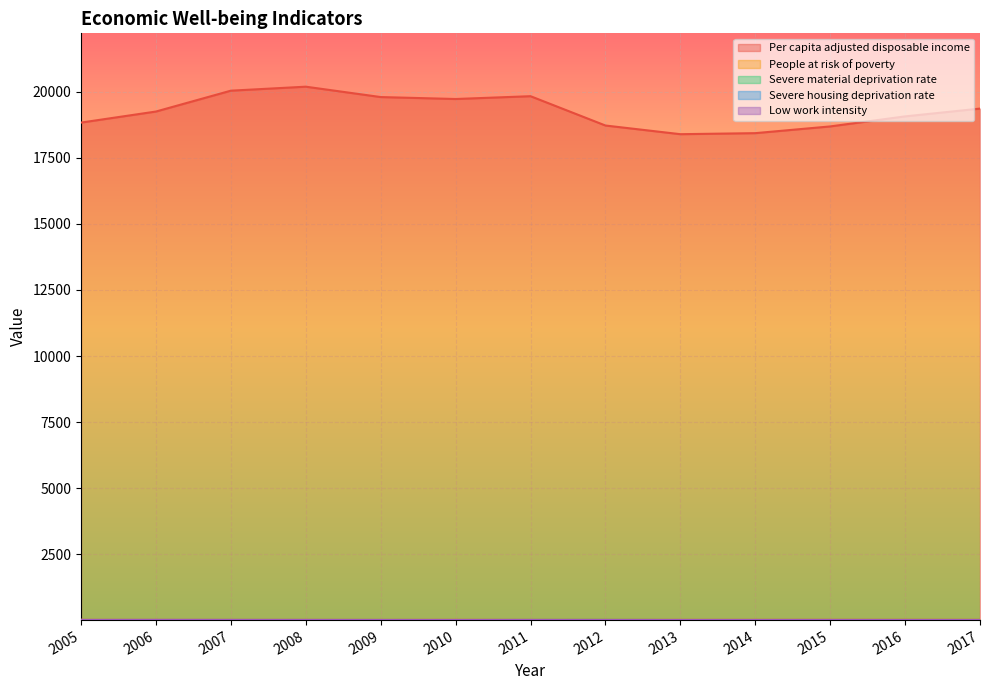

Reading left to right, list all the values displayed in this chart.

Per capita adjusted disposable income: 2005=18836.1	2006=19254.6	2007=20044.3	2008=20195.3	2009=19802.6	2010=19728.9	2011=19835.3	2012=18725.4	2013=18397.1	2014=18436.1	2015=18690.8	2016=19070.7	2017=19365.9
People at risk of poverty: 2005=16.1	2006=16.2	2007=15.1	2008=15.9	2009=15.9	2010=17.2	2011=19.0	2012=18.0	2013=18.5	2014=20.5	2015=21.8	2016=20.1	2017=19.0
Severe material deprivation rate: 2005=3.9	2006=3.6	2007=5.8	2008=6.3	2009=6.1	2010=6.2	2011=6.2	2012=10.6	2013=7.1	2014=7.3	2015=7.2	2016=9.5	2017=8.0
Severe housing deprivation rate: 2005=8.7	2006=9.4	2007=9.0	2008=7.8	2009=9.4	2010=7.6	2011=11.5	2012=8.0	2013=8.0	2014=8.7	2015=8.3	2016=5.8	2017=6.4
Low work intensity: 2005=9.9	2006=12.2	2007=10.4	2008=10.7	2009=8.1	2010=9.7	2011=8.3	2012=9.5	2013=9.0	2014=9.2	2015=10.5	2016=10.8	2017=10.4